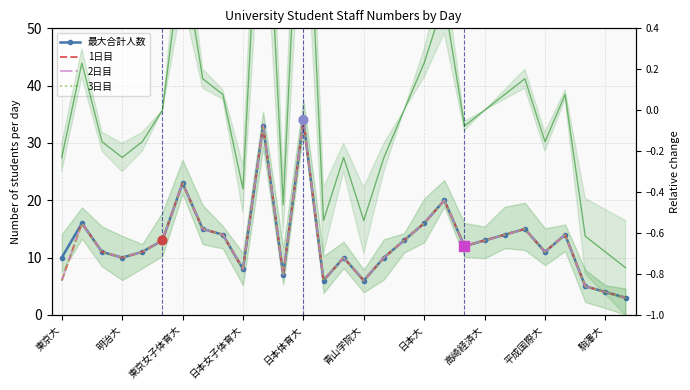

Which series reaches the maximum Y coordinate?

最大合計人数